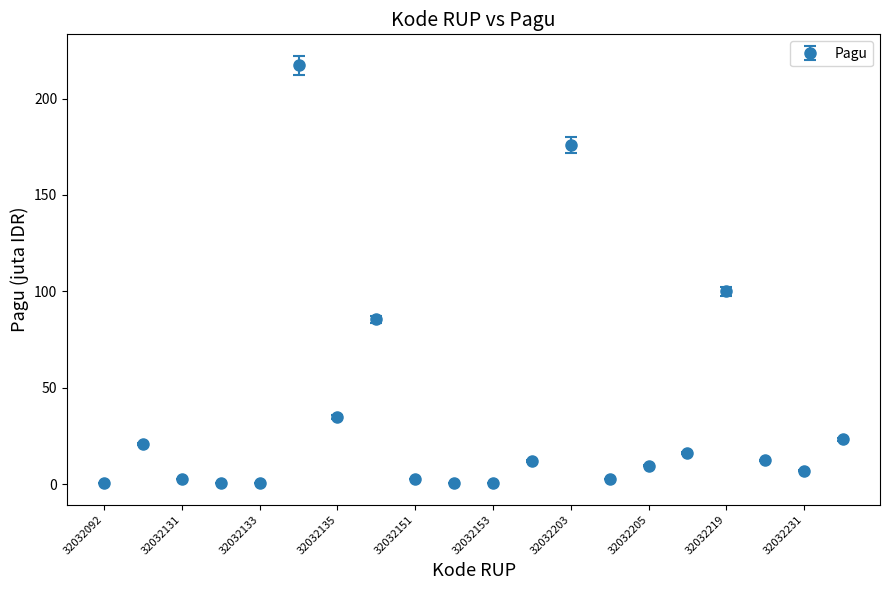

What is the difference between the maximum and minimum values?

216.8